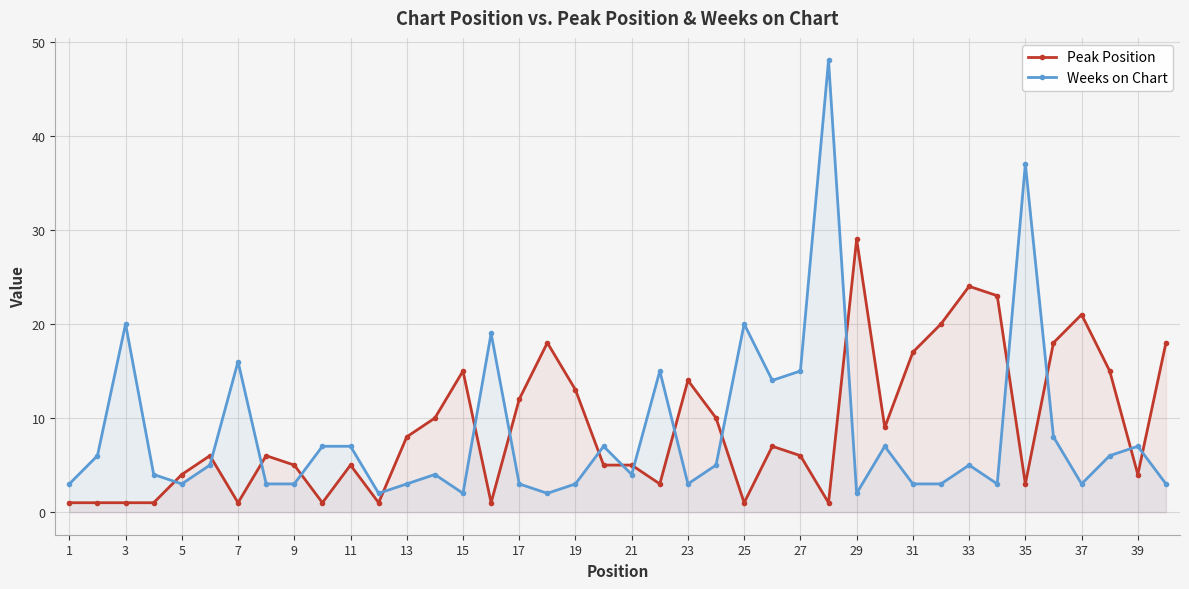

Count the number of data series in this chart.

2